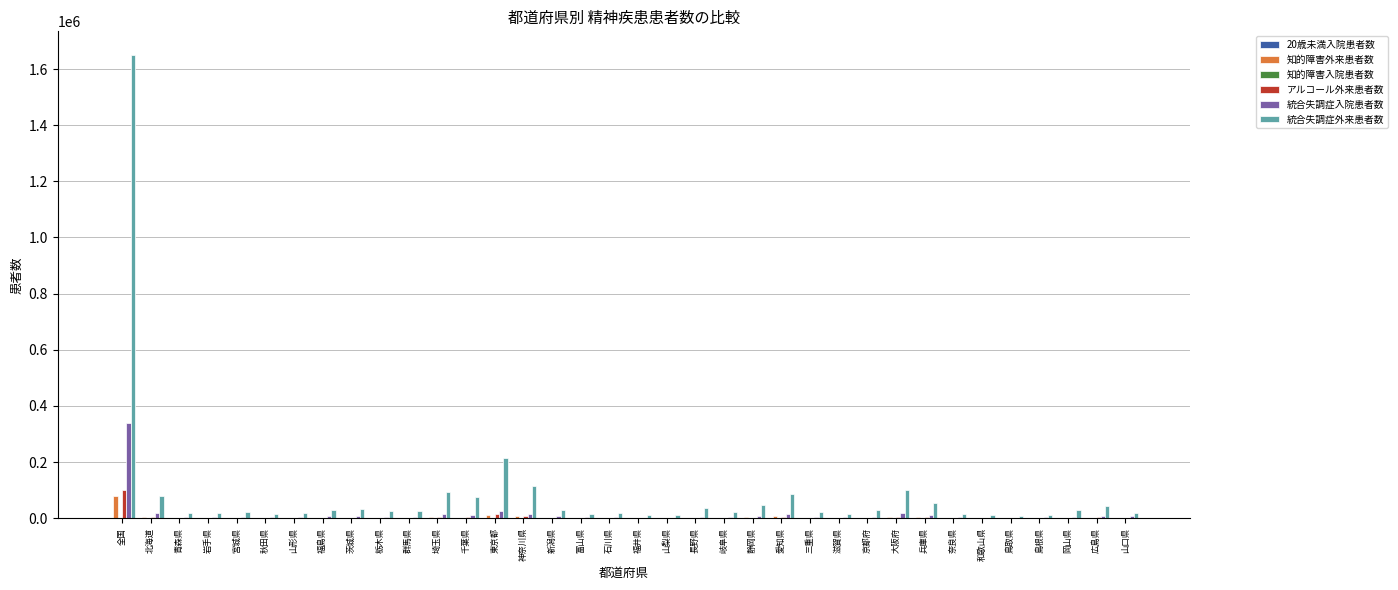

Which label corresponds to the largest value in the chart?

全国